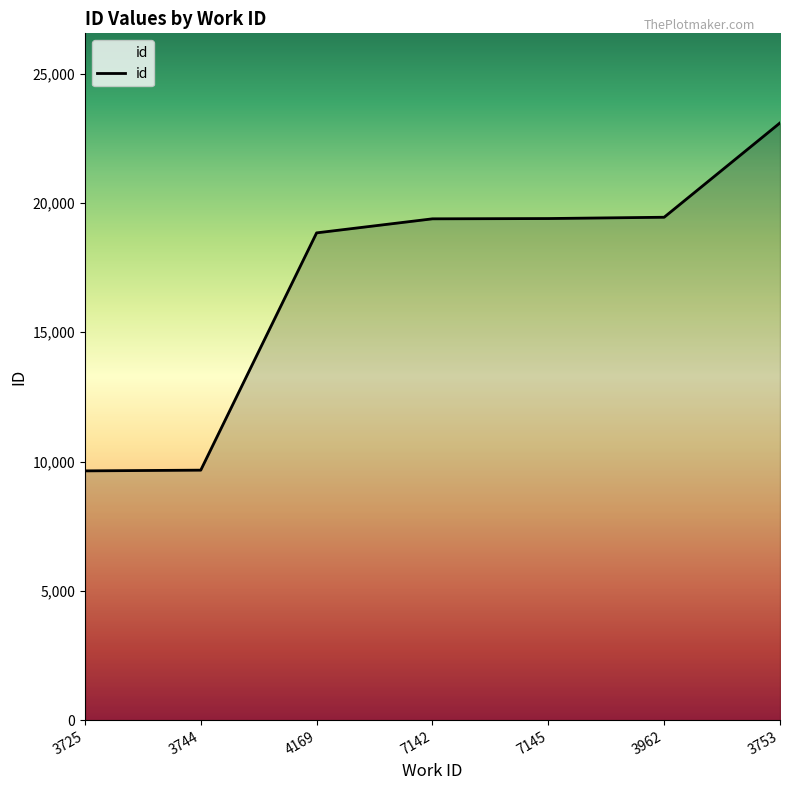

At which label is the value closest to 16364?

4169